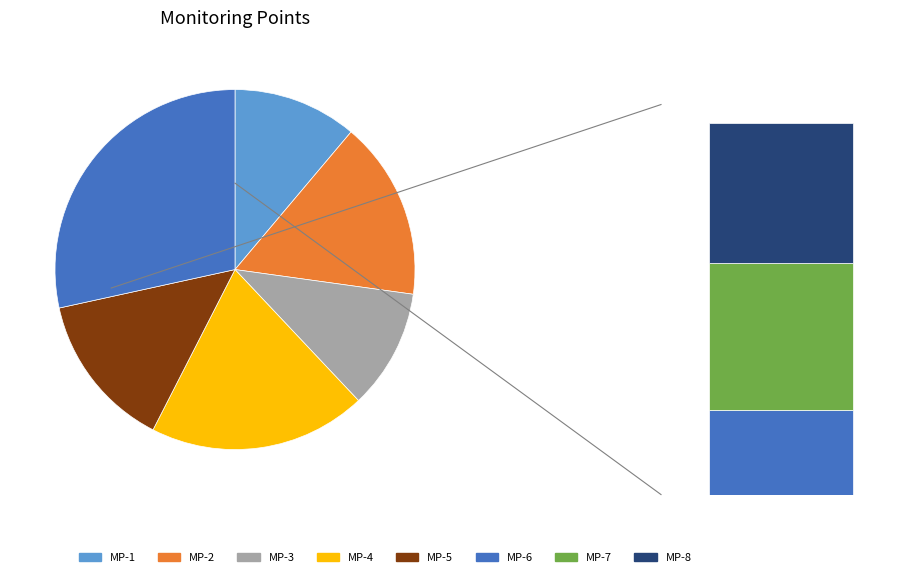

Does MP-5 account for over 50% of the chart?

No